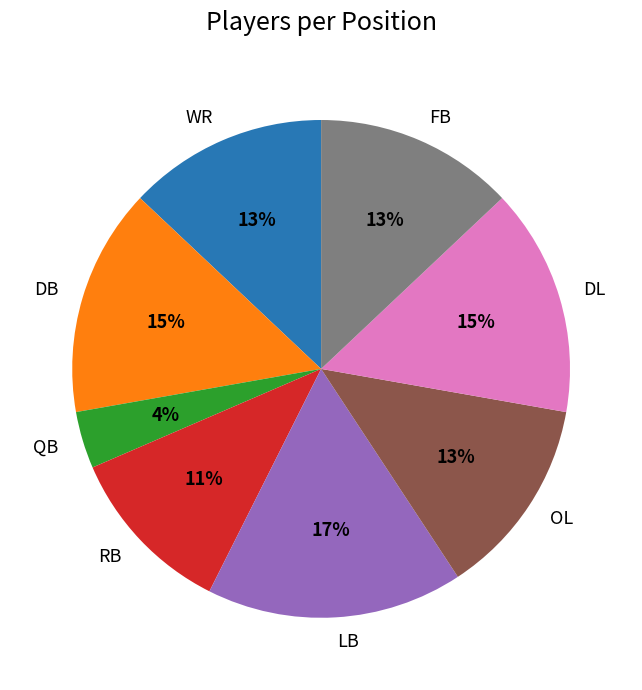

Is the sum of RB and FB greater than half?

No